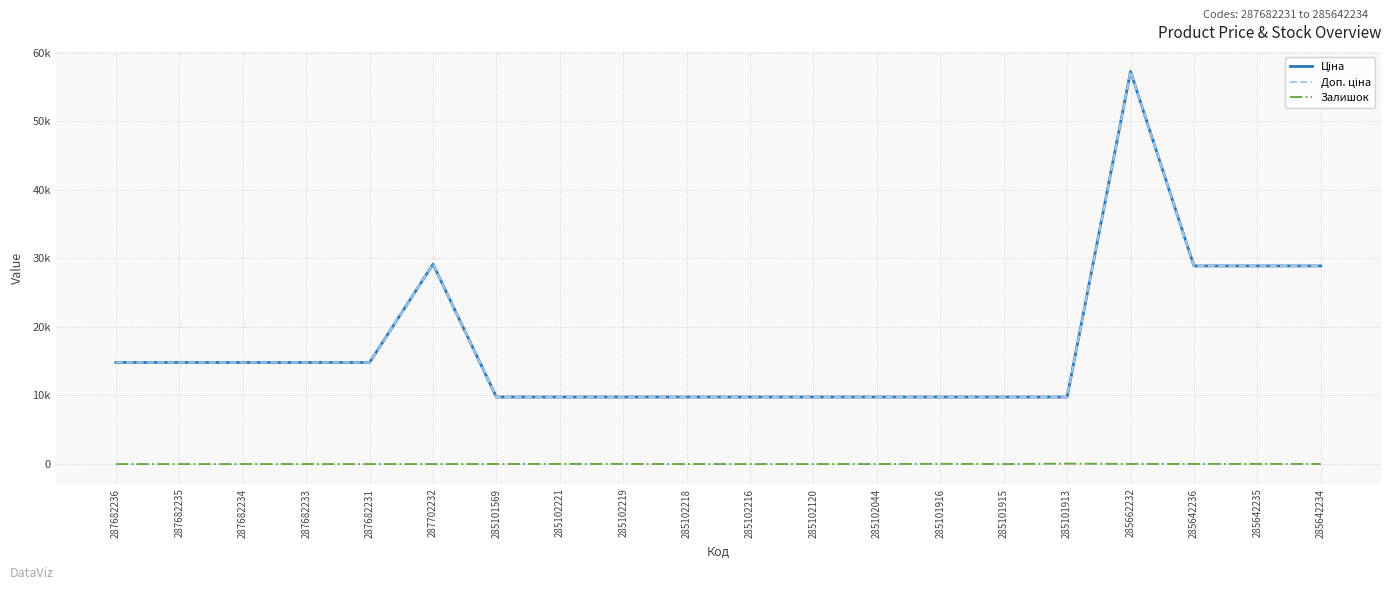

What is the sum of the Залишок values at 285101569 and 285102120?

7.0